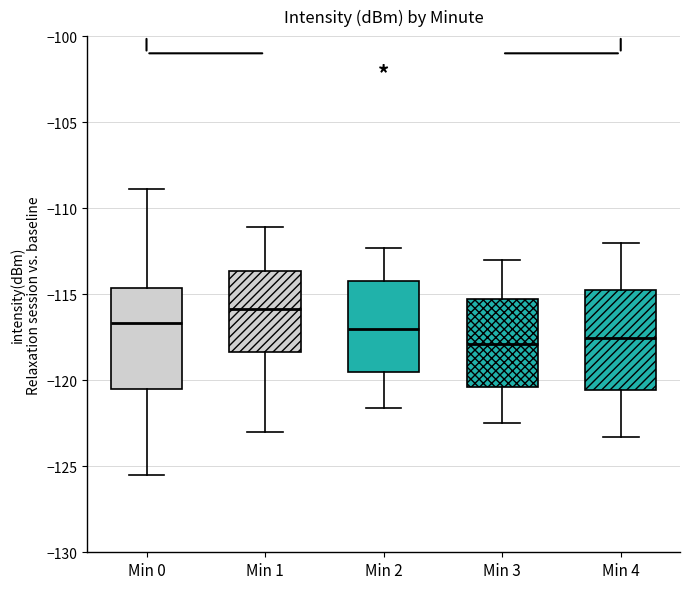

Reading left to right, transcribe this box plot: for each box, give where its median line is, the range the box spans, and where its two whiskers end, as read against the y-axis. The values are not printed on the chart, so give them approximately, as read against the axis.

Min 0: median -116.5, box -120.5 to -114.5, whiskers -125.5 to -109.0
Min 1: median -116.0, box -118.5 to -113.5, whiskers -123.0 to -111.0
Min 2: median -117.0, box -119.5 to -114.0, whiskers -121.5 to -112.5
Min 3: median -118.0, box -120.5 to -115.5, whiskers -122.5 to -113.0
Min 4: median -117.5, box -120.5 to -114.5, whiskers -123.5 to -112.0